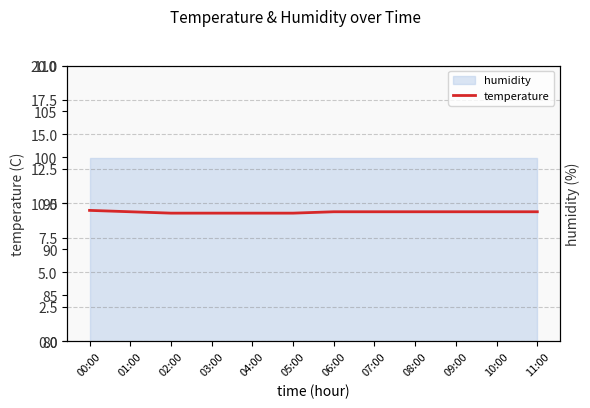

Which category has the highest value across all series?

00:00